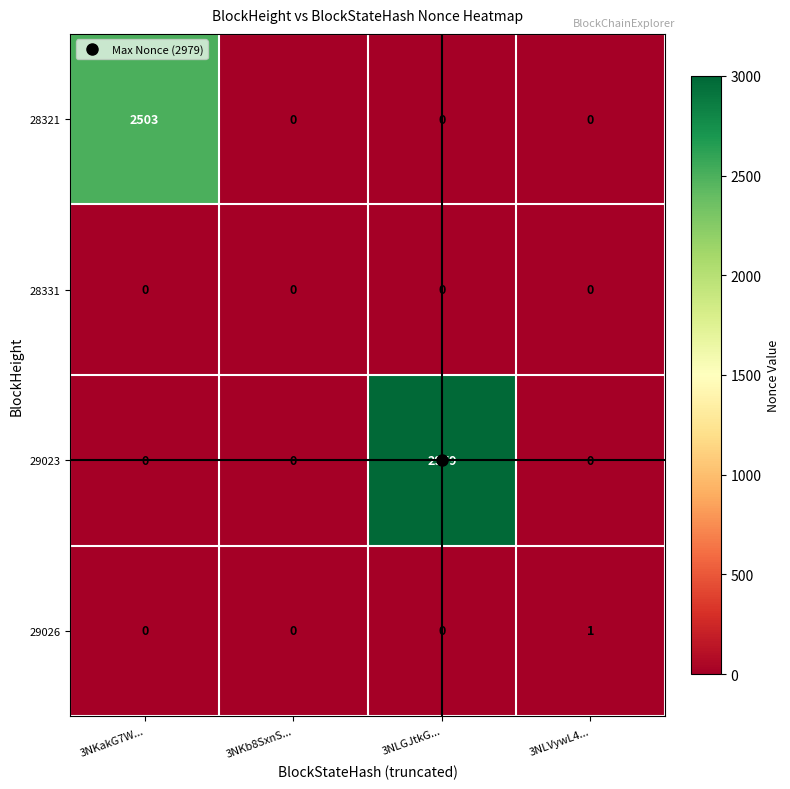

Which series has the largest range (max minus min)?

29023